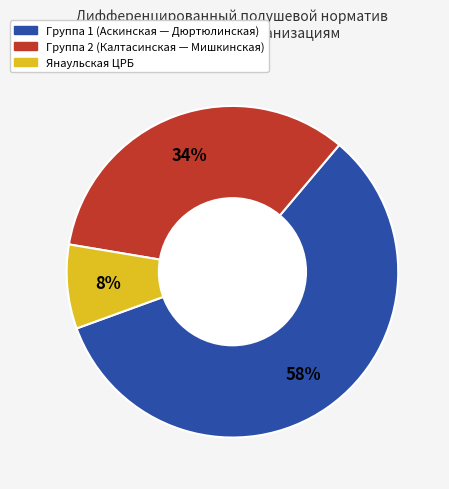

To the nearest percent, what is the difference between the largest and smallest slice percentages?

50%